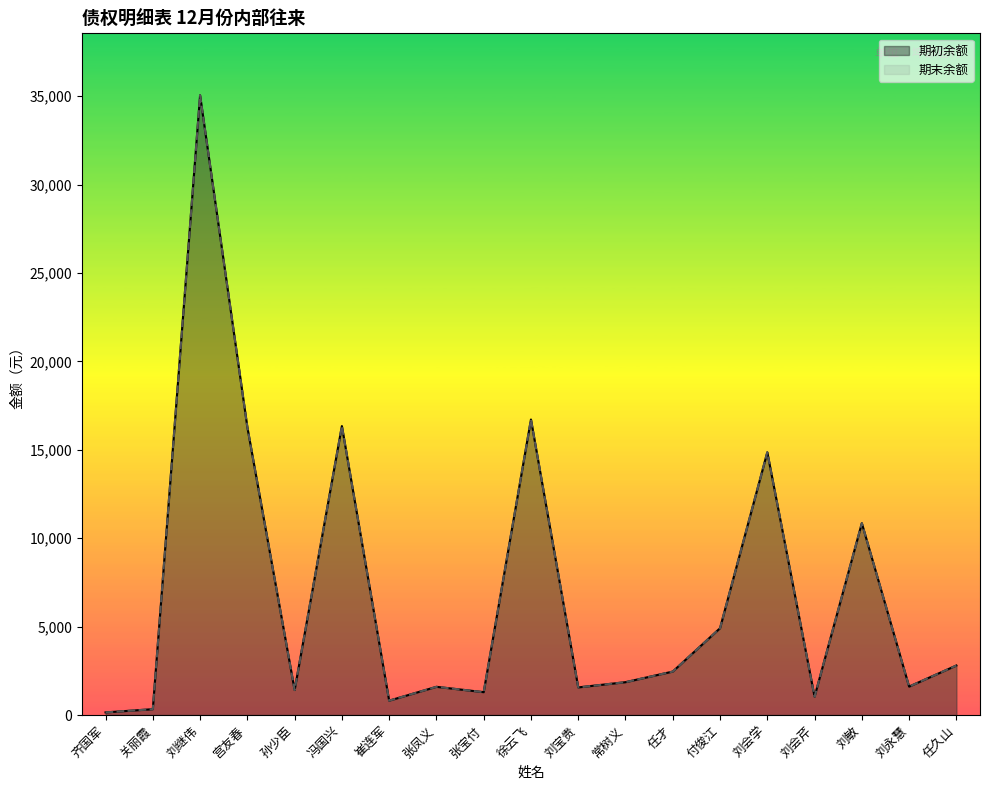

Does the chart have visible grid lines?

No